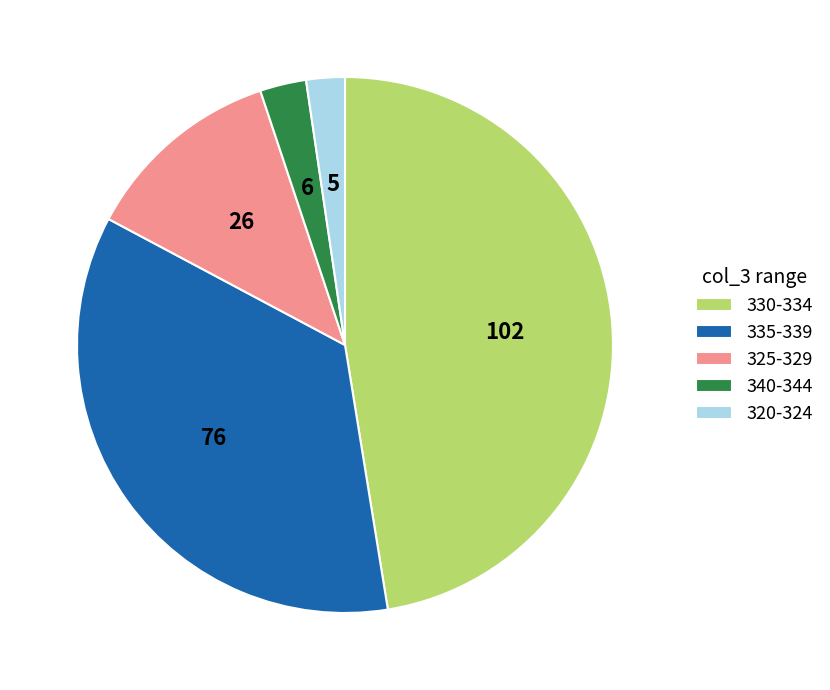

Does any single category account for the majority?

No